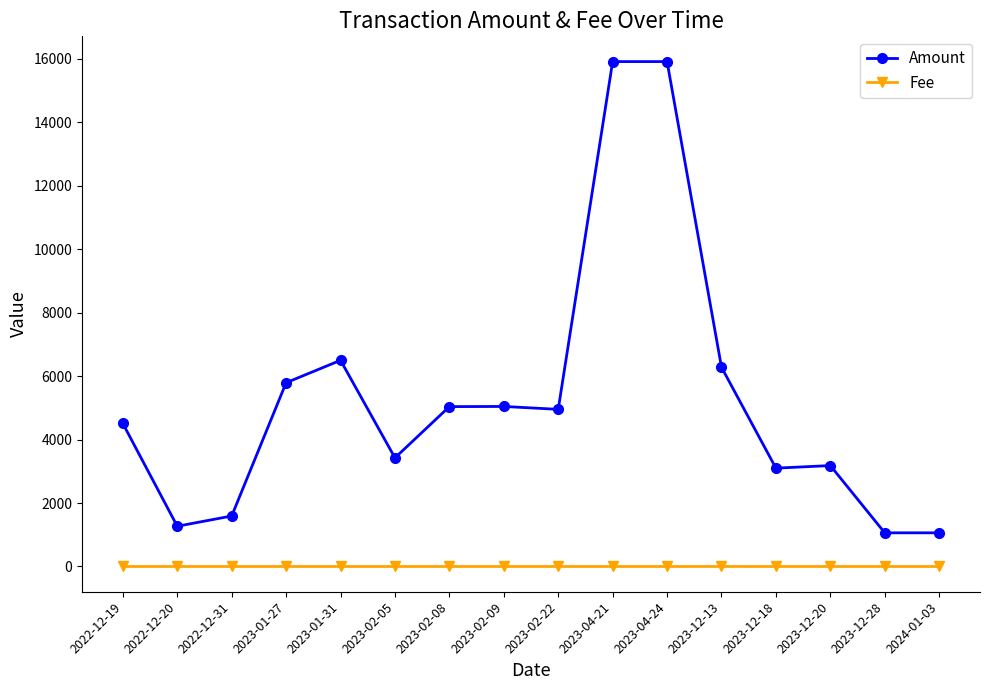

True or false: Amount has more than 1 points higher than both neighbors.

True